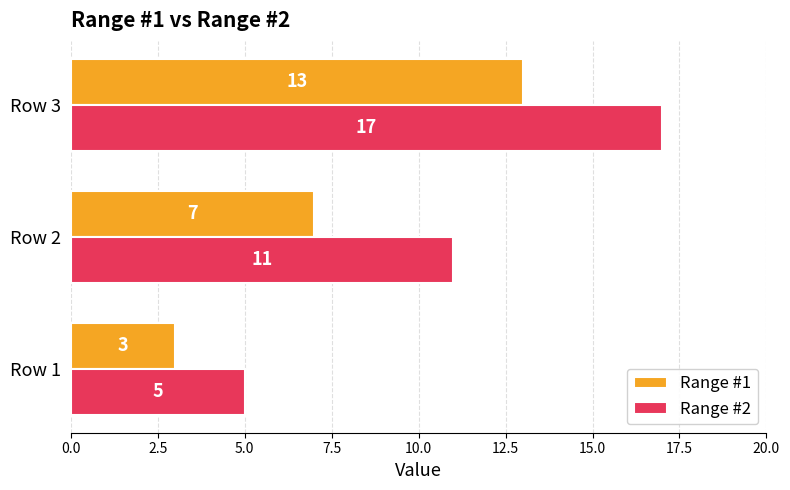

Where is Range #2 nearest to the value 11?

Row 2